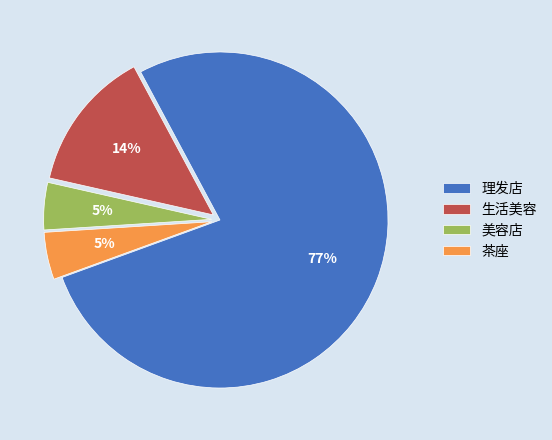

Is there any slice that represents more than half of the pie?

Yes